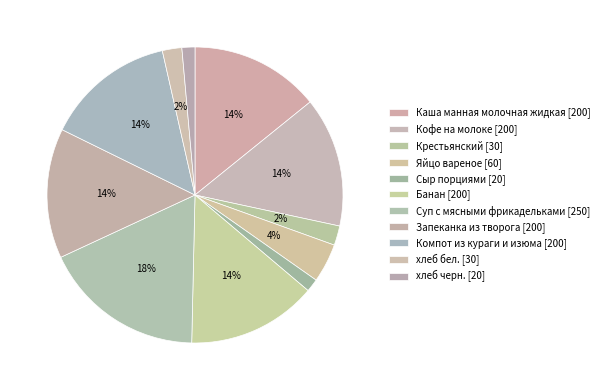

Count the number of slices in the pie.

11